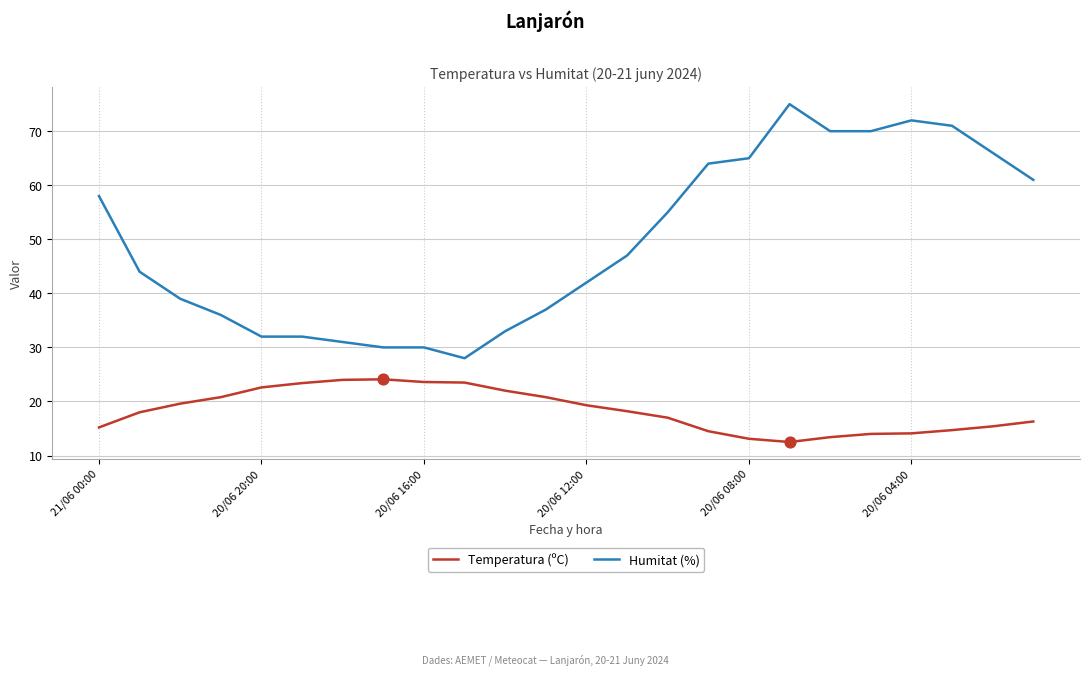

Which series has the largest total across all categories?

Humitat (%)